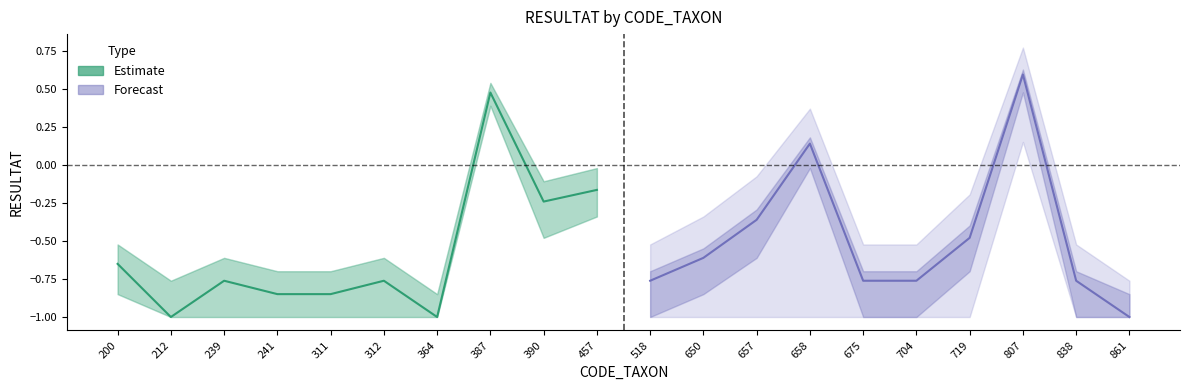

Is this an area chart (filled region under the line)?

No